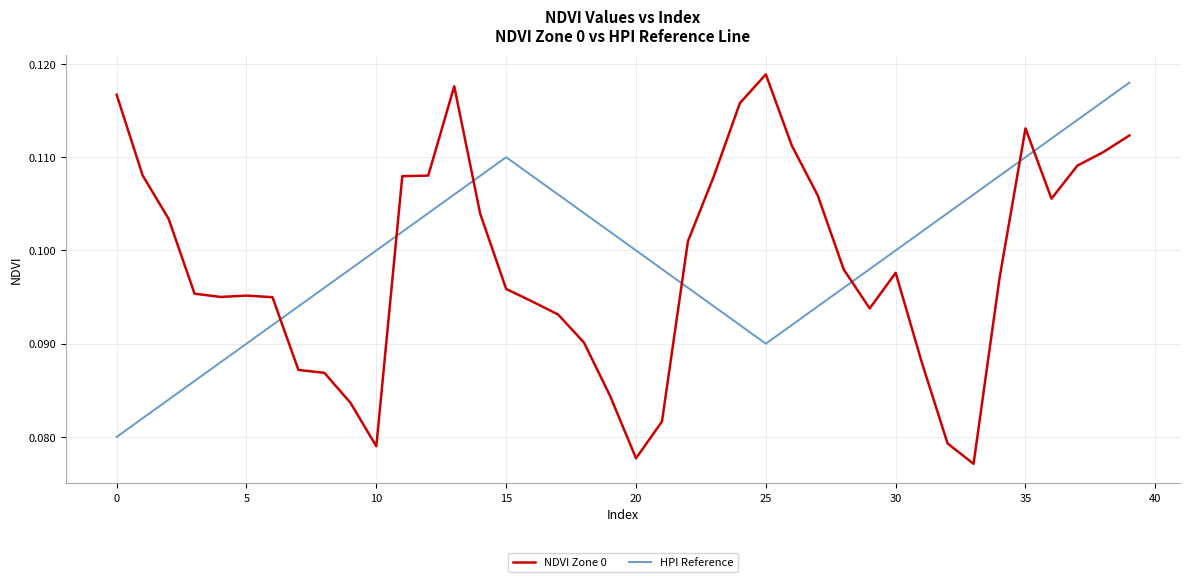

How many intersections are there between NDVI Zone 0 and HPI Reference?

7